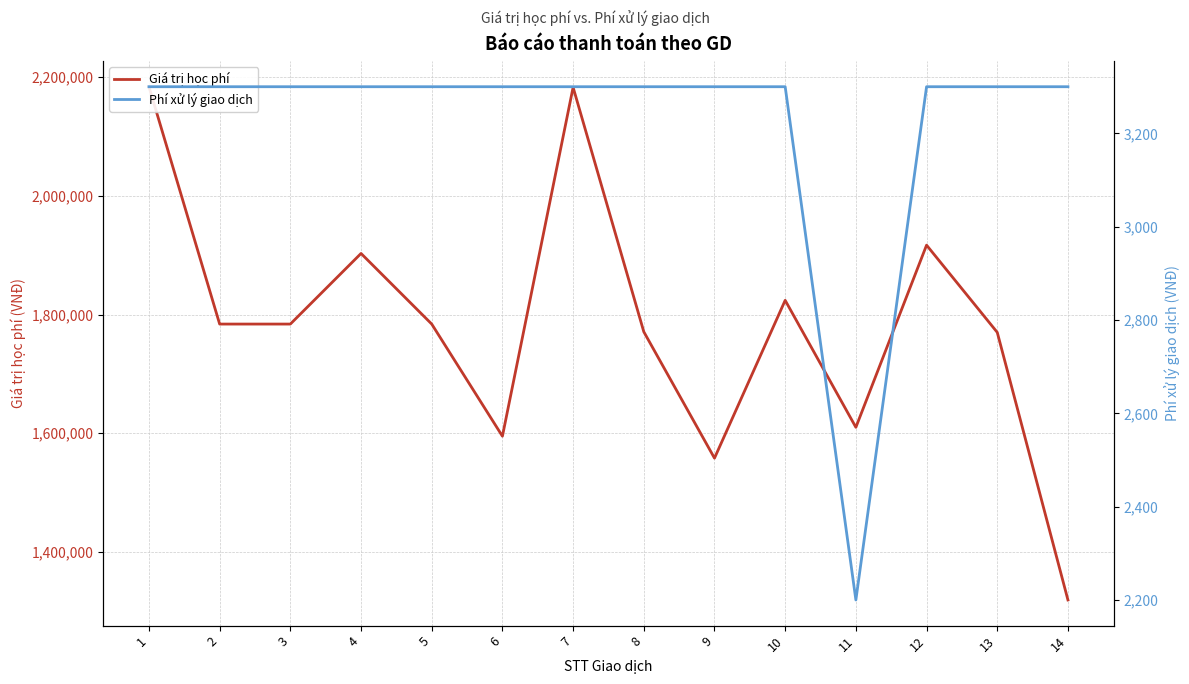

The Giá trị học phí series shows 2211846 at 9. True or false?

False